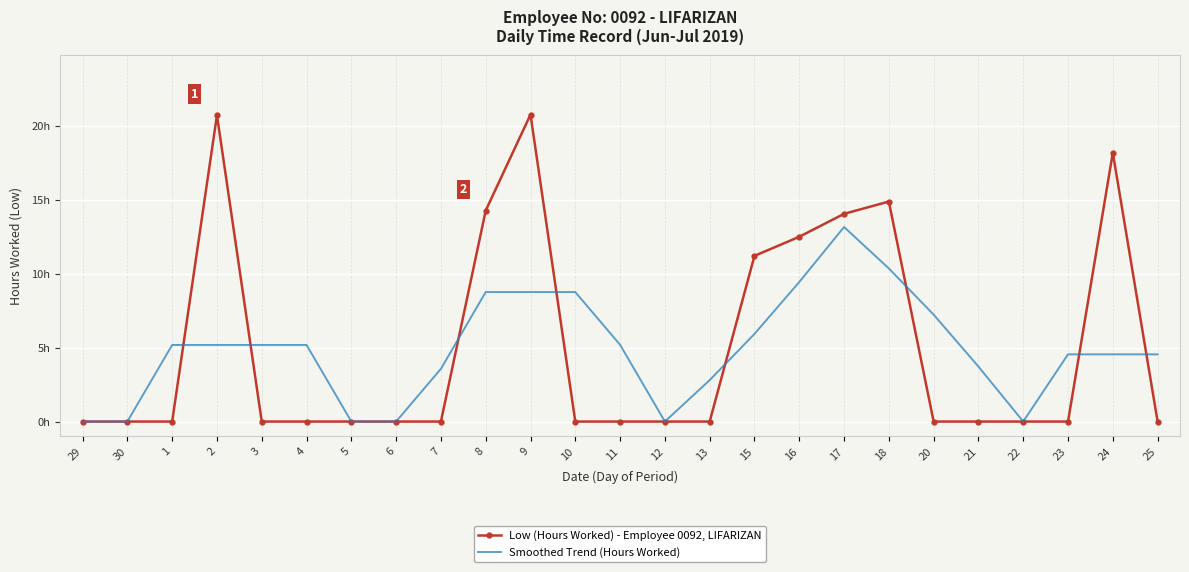

Reading left to right, list all the values displayed in this chart.

Low (Hours Worked) - Employee 0092, LIFARIZAN: 0.0	0.0	0.0	20.7	0.0	0.0	0.0	0.0	0.0	14.3	20.8	0.0	0.0	0.0	0.0	11.2	12.5	14.0	14.9	0.0	0.0	0.0	0.0	18.2	0.0
Smoothed Trend (Hours Worked): 0.0	0.0	5.2	5.2	5.2	5.2	0.0	0.0	3.6	8.8	8.8	8.8	5.2	0.0	2.8	5.9	9.4	13.1	10.3	7.2	3.7	-0.0	4.5	4.5	4.5